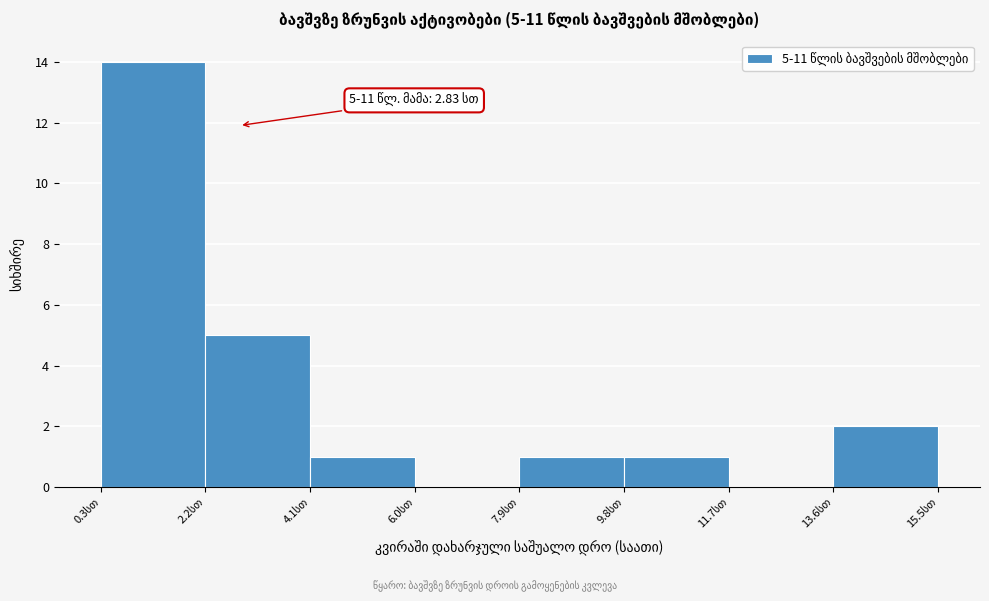

Which range on the x-axis has the tallest bar?

0.4 to 2.2